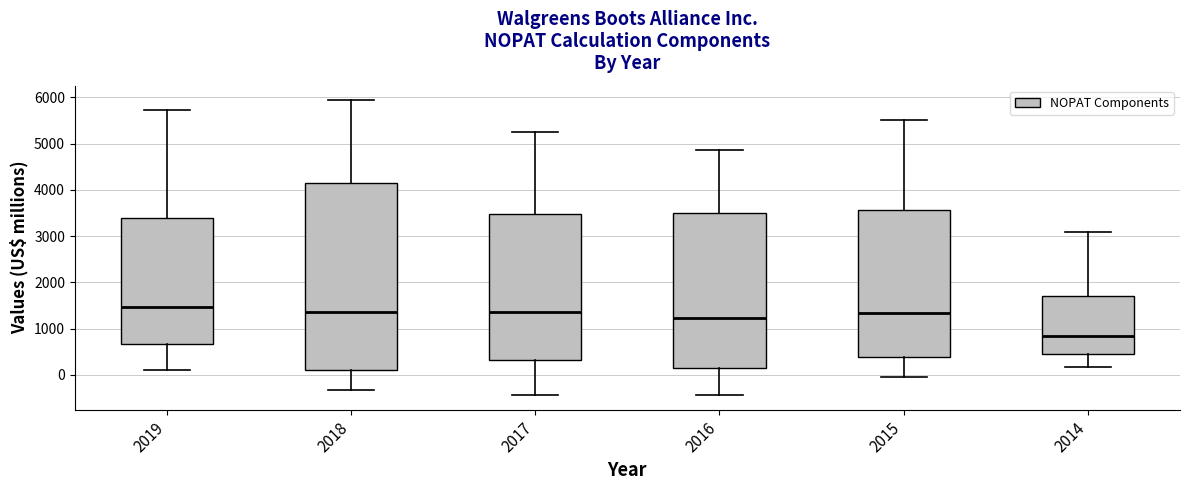

Reading left to right, read every box against the y-axis: the position of its median line, the range the box covers, and the ends of its whiskers. The values are not printed on the chart, so give them approximately, as read against the axis.

2019: median 1500, box 700 to 3400, whiskers 100 to 5700
2018: median 1400, box 100 to 4200, whiskers -300 to 5900
2017: median 1300, box 300 to 3500, whiskers -400 to 5200
2016: median 1200, box 100 to 3500, whiskers -400 to 4900
2015: median 1300, box 400 to 3600, whiskers 0 to 5500
2014: median 800, box 500 to 1700, whiskers 200 to 3100